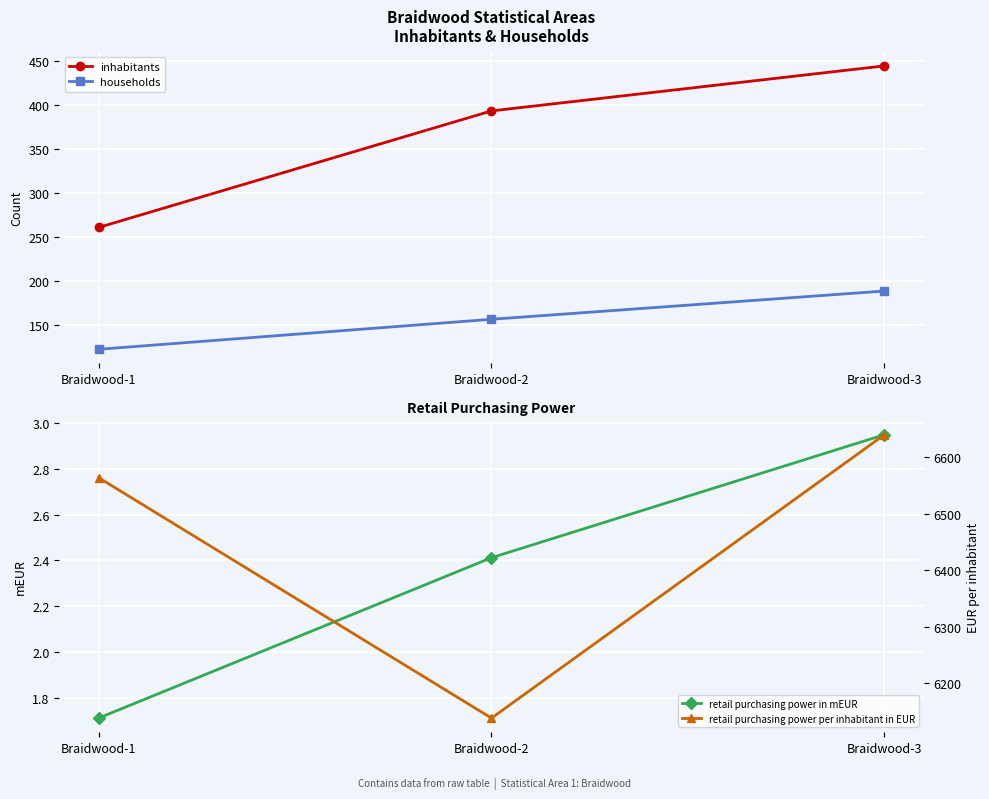

Which series has the largest total across all categories?

retail purchasing power per inhabitant in EUR